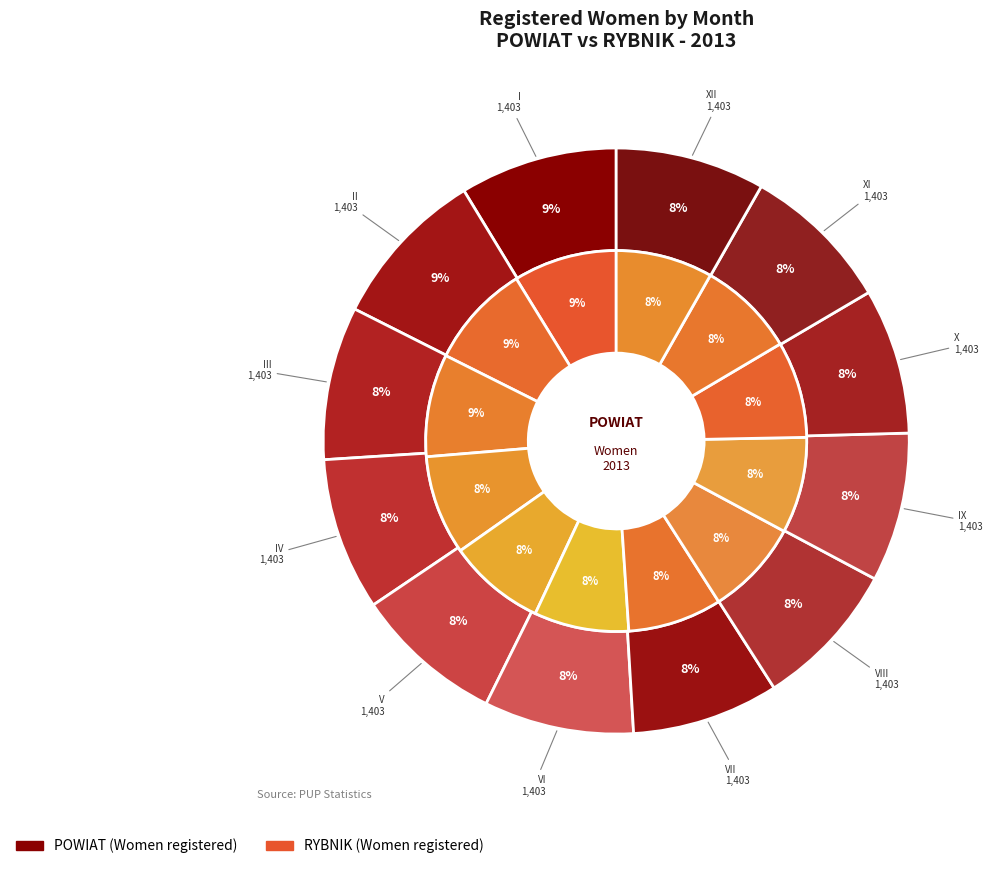

Does VI account for over 50% of the chart?

No